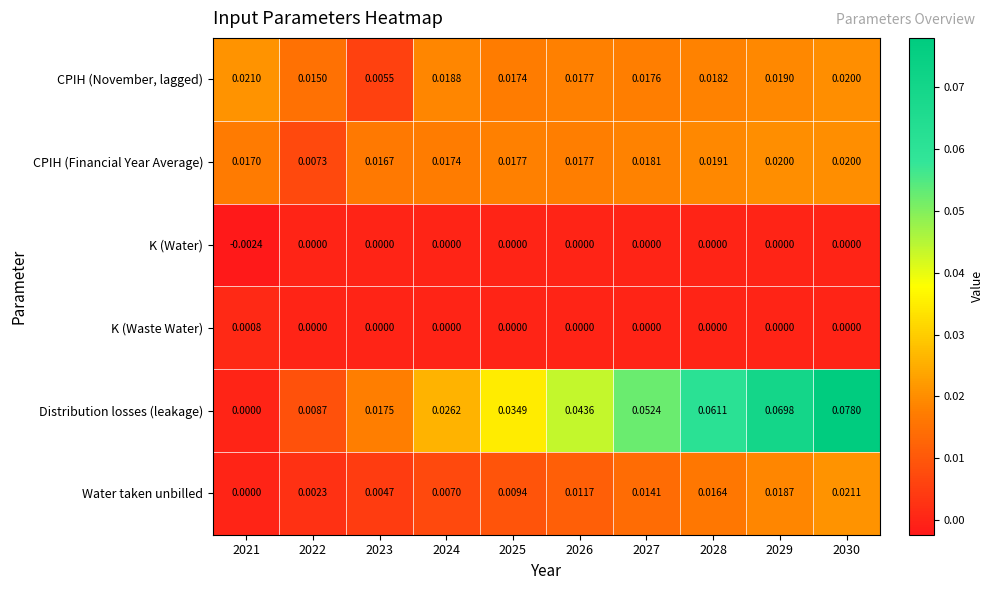

Rank the series by their maximum value, from lowest to highest.

K (Water), K (Waste Water), CPIH (Financial Year Average), CPIH (November, lagged), Water taken unbilled, Distribution losses (leakage)